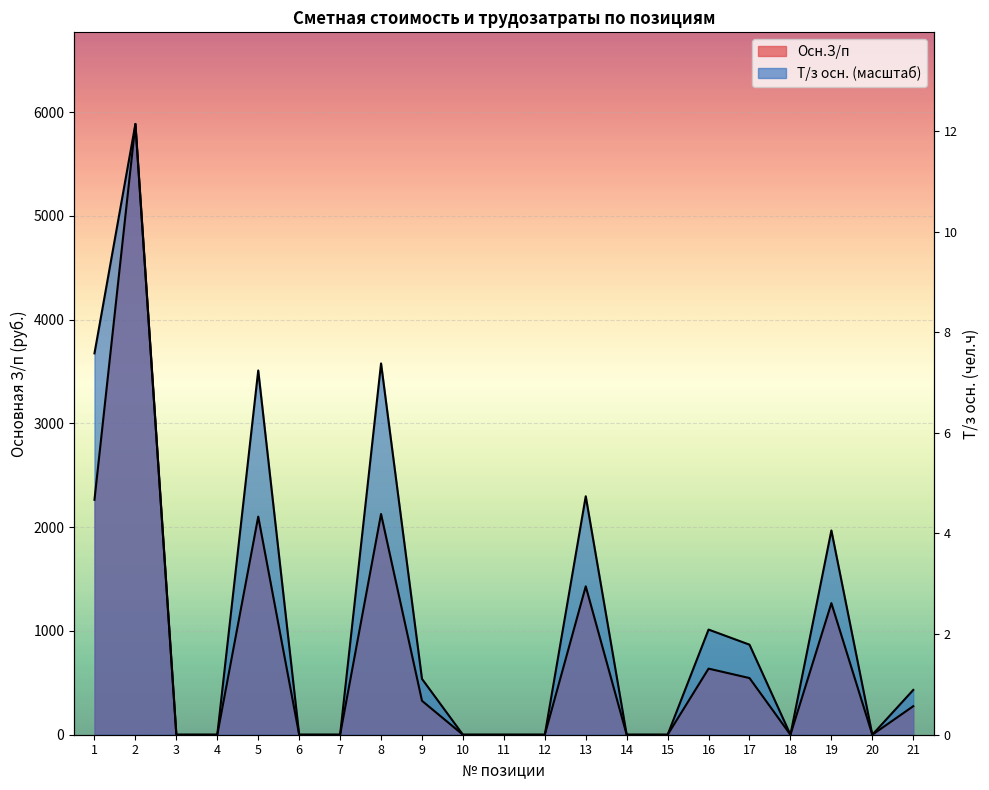

What is the difference between the maximum and second lowest values?

5886